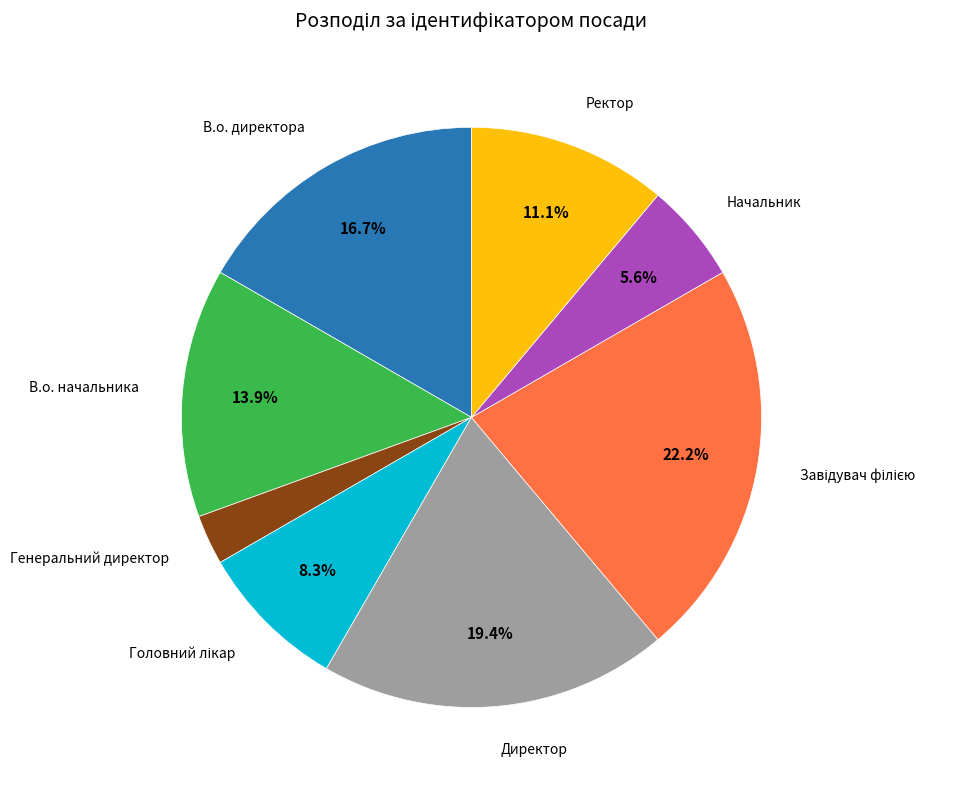

Is there a majority slice in this chart?

No